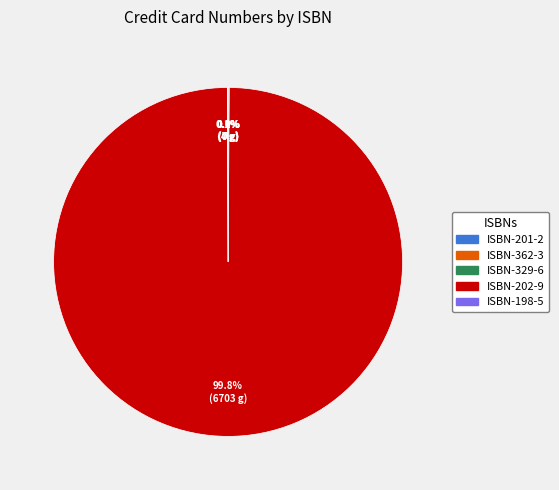

Does any single category account for the majority?

Yes